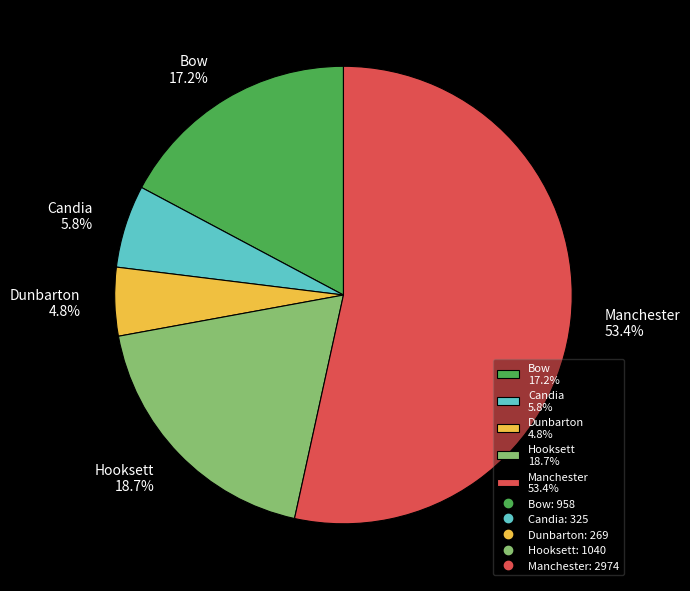

Combined, what portion of the pie is Dunbarton and Hooksett?

23.5%